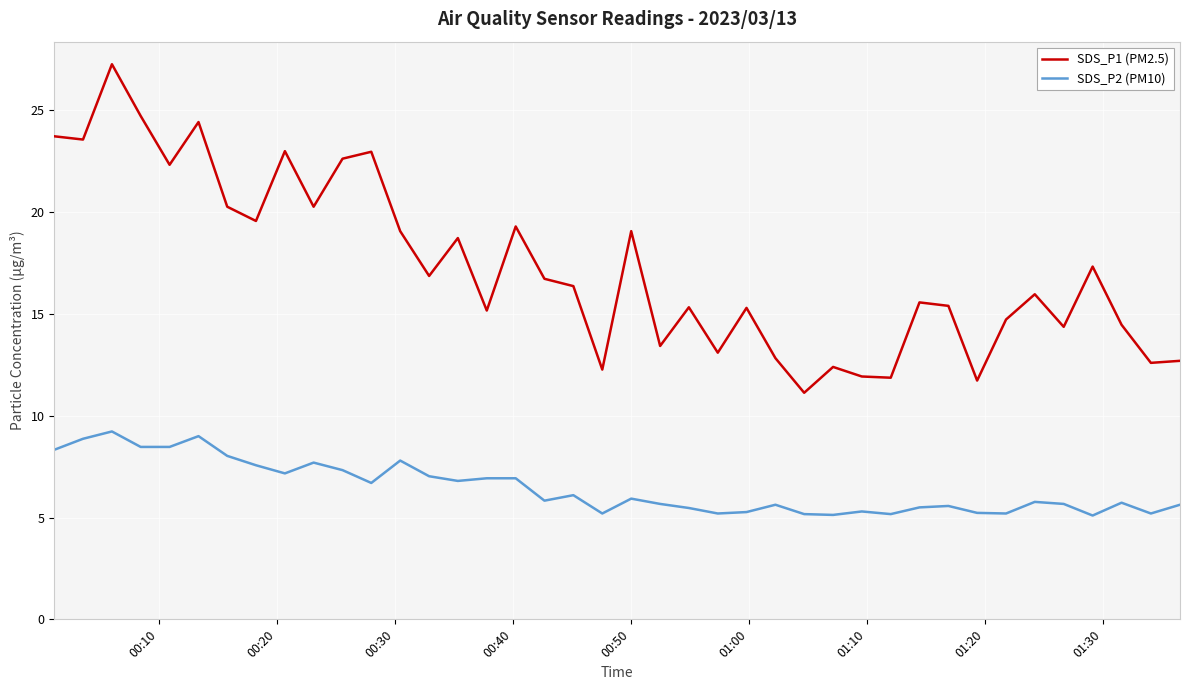

Does the chart have visible grid lines?

Yes